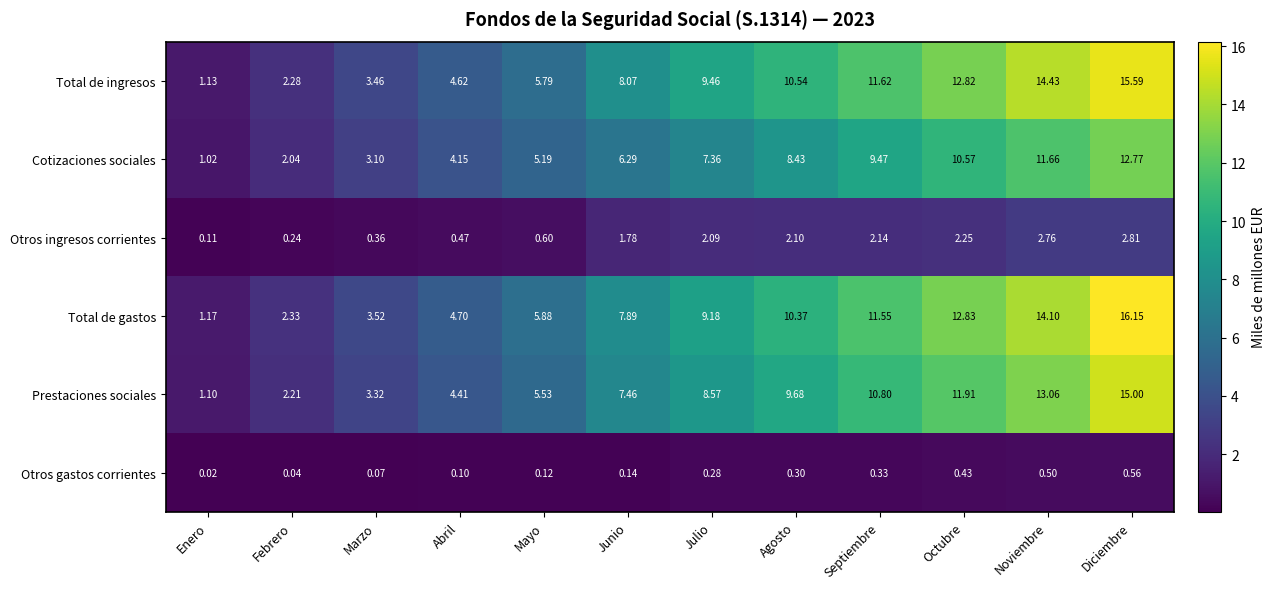

At Junio, list the series in order from smallest to largest.

Otros gastos corrientes, Otros ingresos corrientes, Cotizaciones sociales, Prestaciones sociales, Total de gastos, Total de ingresos